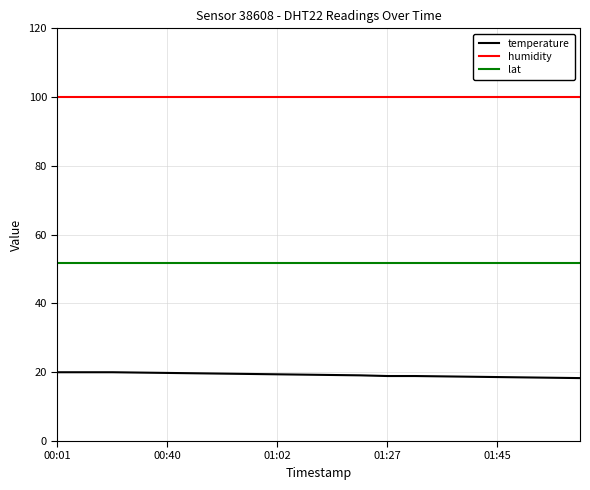

True or false: humidity and temperature intersect in this chart.

False